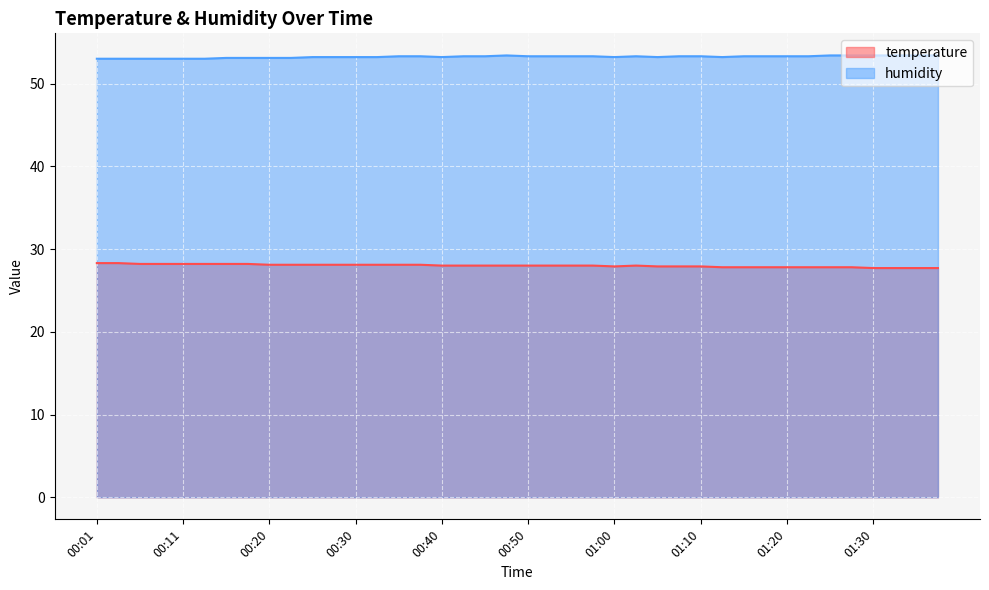

Which series has the largest range (max minus min)?

temperature